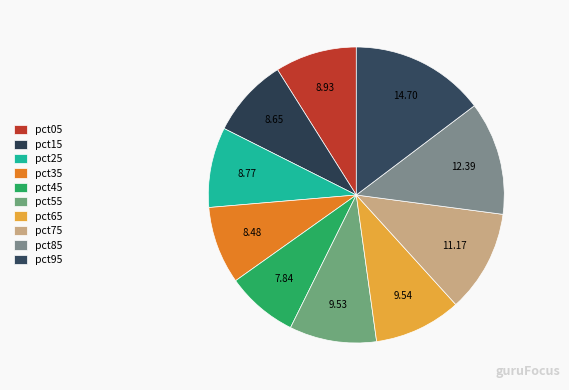

To the nearest percent, what is the difference between the largest and smallest slice percentages?

7%